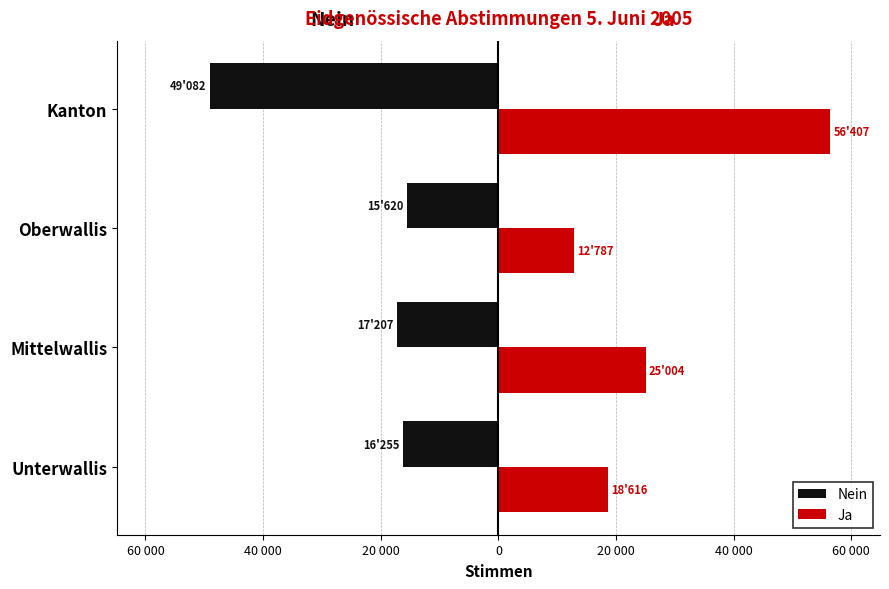

What are all the series names shown in the legend?

Nein, Ja